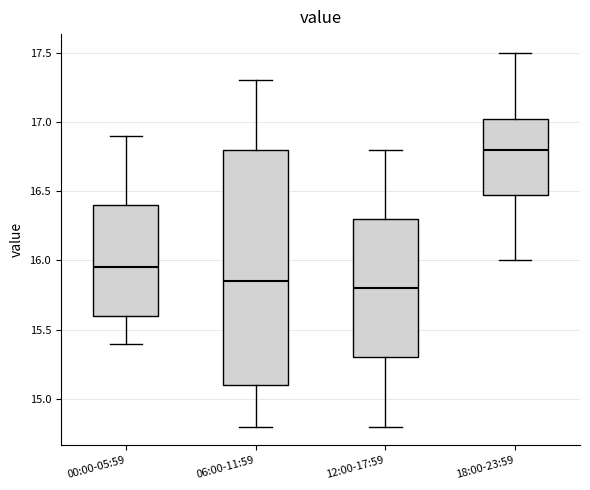

Where does the lower whisker of the box for 12:00-17:59 end on the y-axis? The values are not printed on the chart, so give them approximately, as read against the axis.

14.80